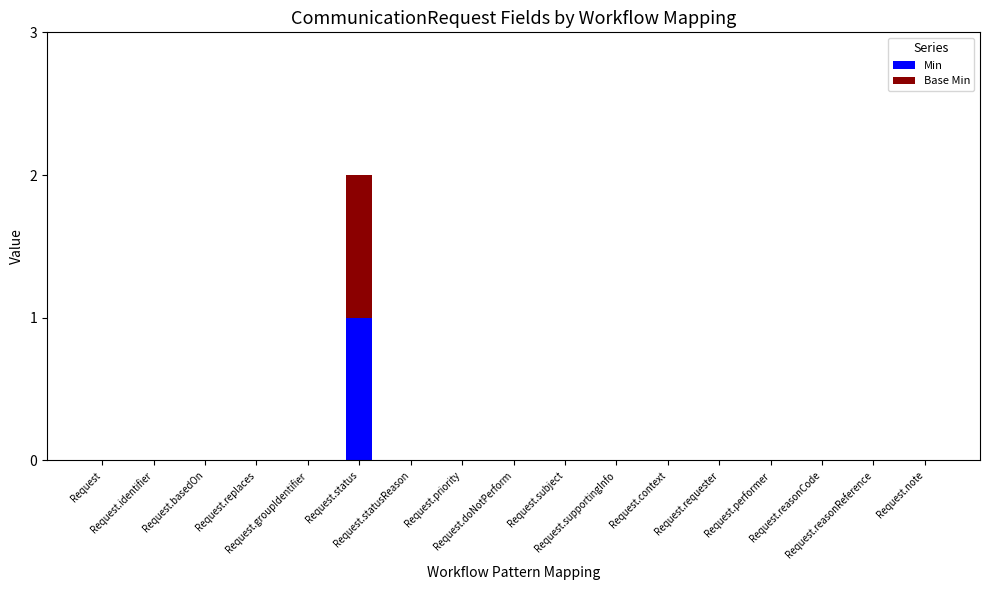

The Base Min series shows 0 at Request.performer. True or false?

True